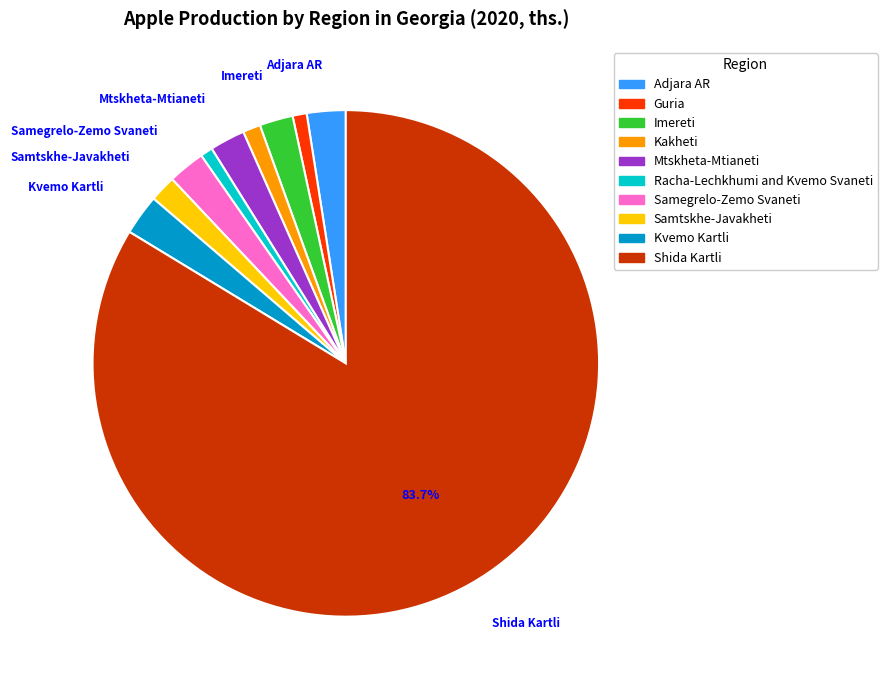

Combined, do Samegrelo-Zemo Svaneti and Racha-Lechkhumi and Kvemo Svaneti account for over 50%?

No